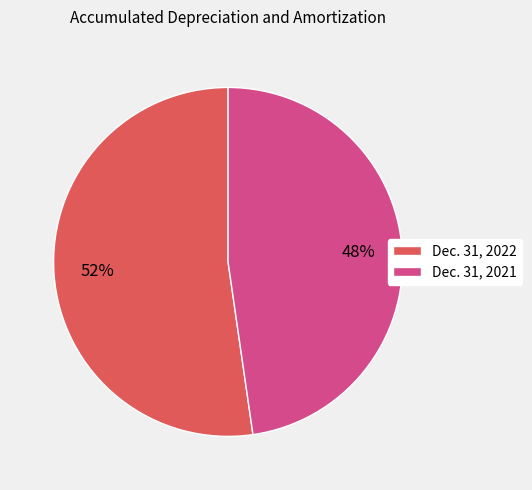

Does Dec. 31, 2022 account for over 50% of the chart?

Yes